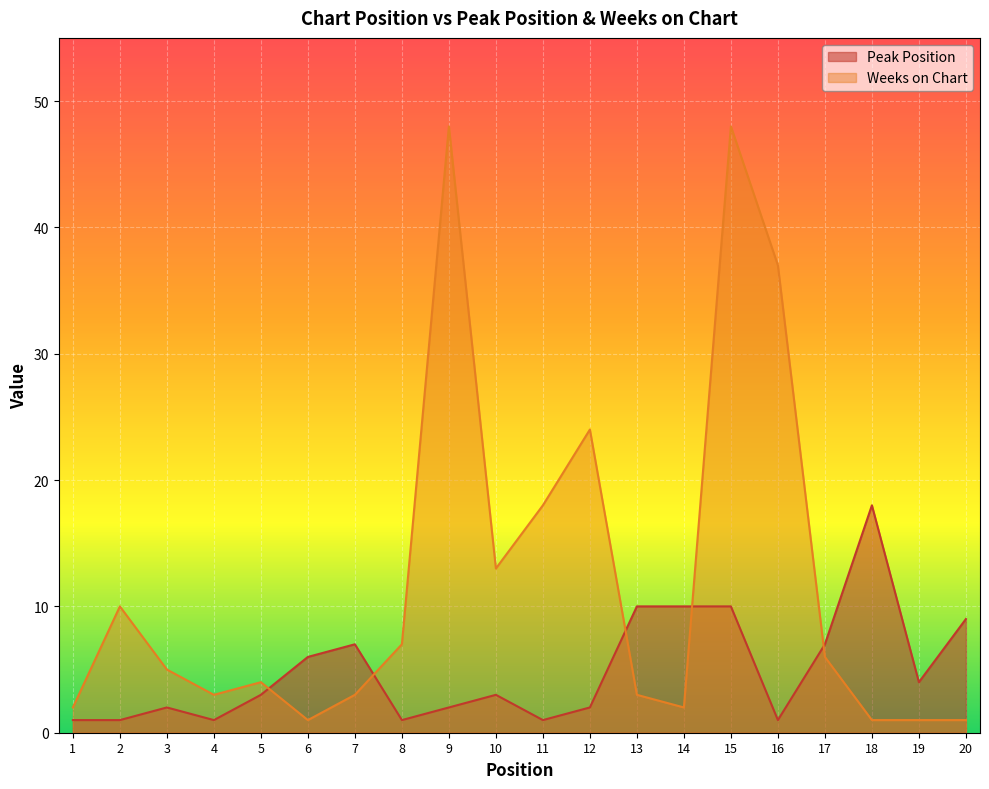

List the labels in order of Peak Position value, smallest first.

1, 2, 4, 8, 11, 16, 3, 9, 12, 5, 10, 19, 6, 7, 17, 20, 13, 14, 15, 18